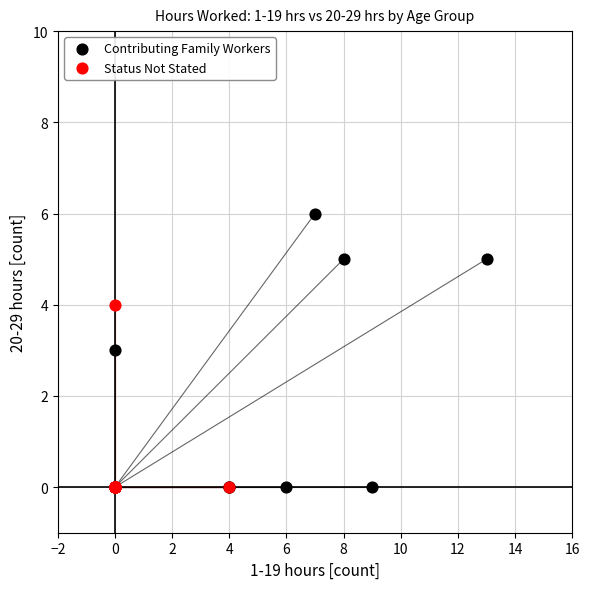

Which series has the widest spread of Y values?

Contributing Family Workers